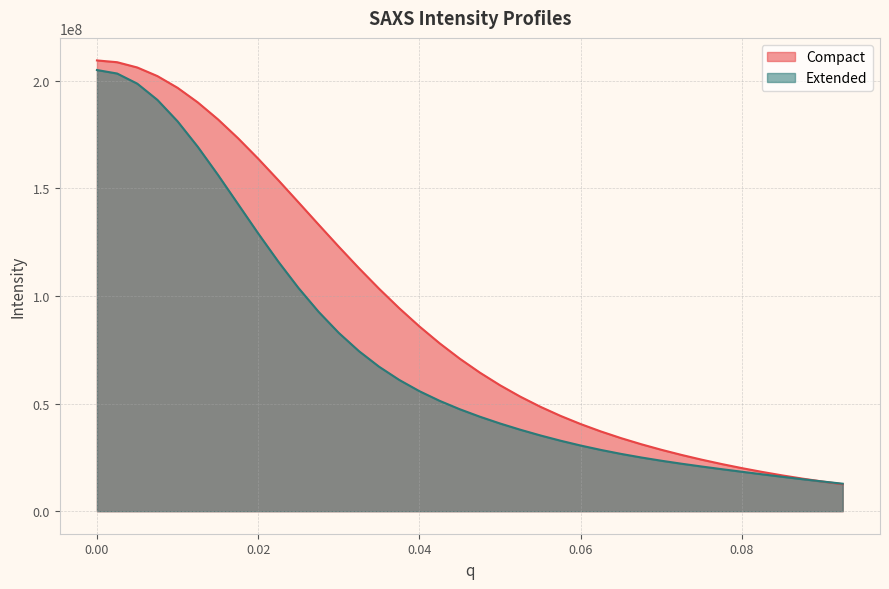

Which series has the widest spread of values?

Compact